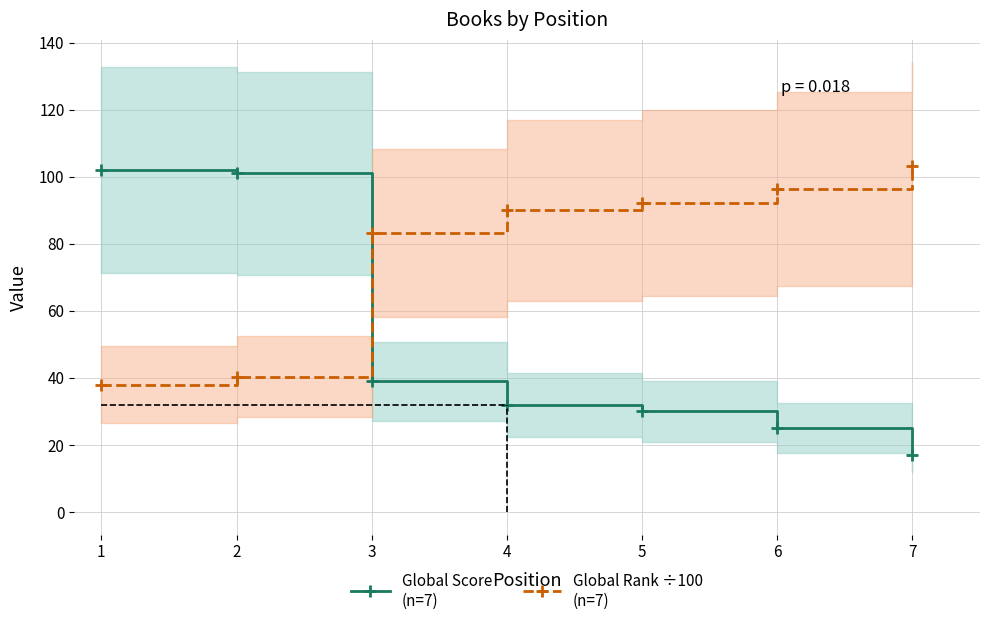

What is the sum of the Global Rank ÷100
(n=7) values at 5 and 4?

182.1